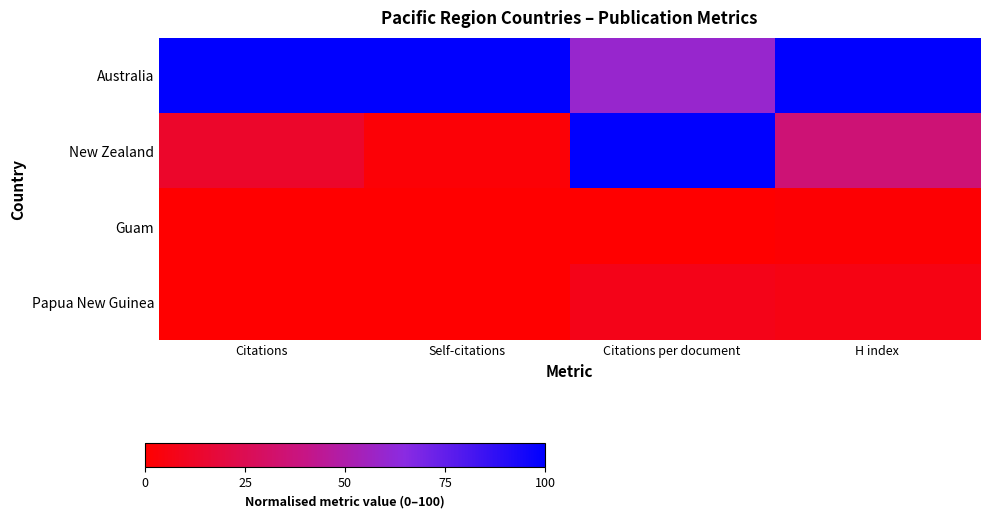

Which has a higher value, Citations or Self-citations?

Citations